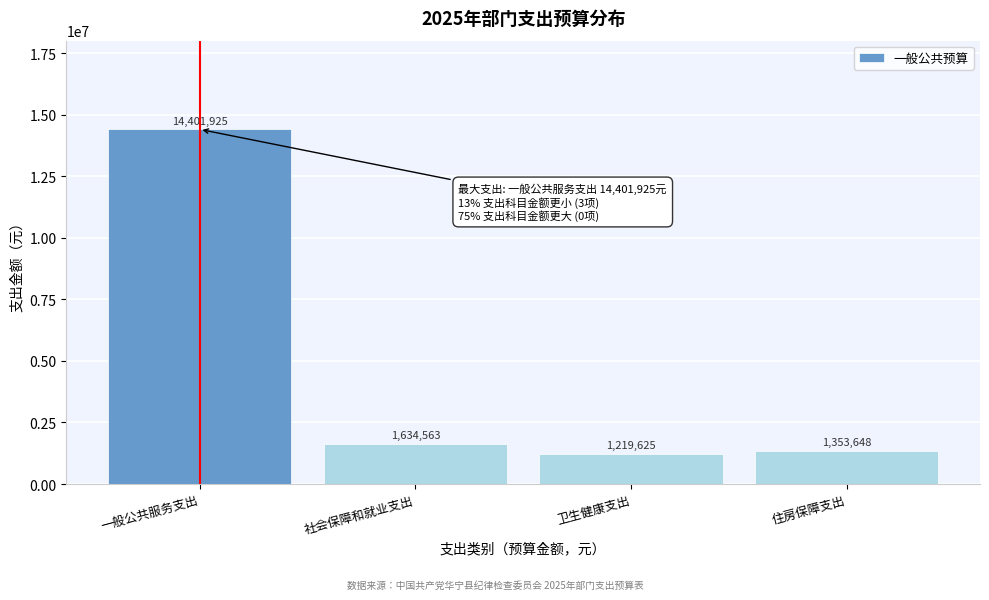

Is it true that the value at 一般公共服务支出 is 14401925.2?

True